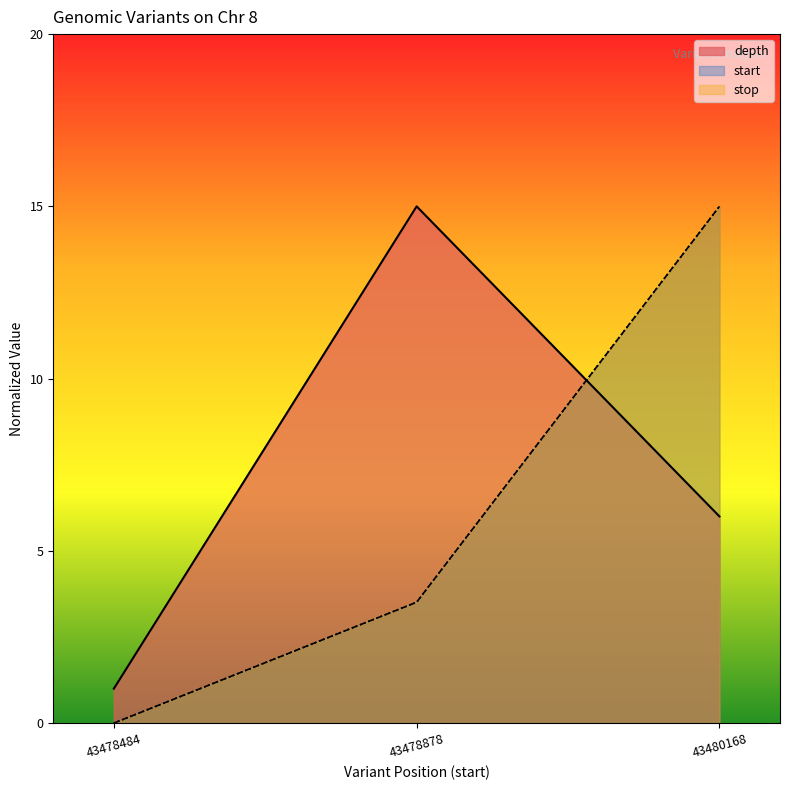

How many positive values does the stop series have?

2